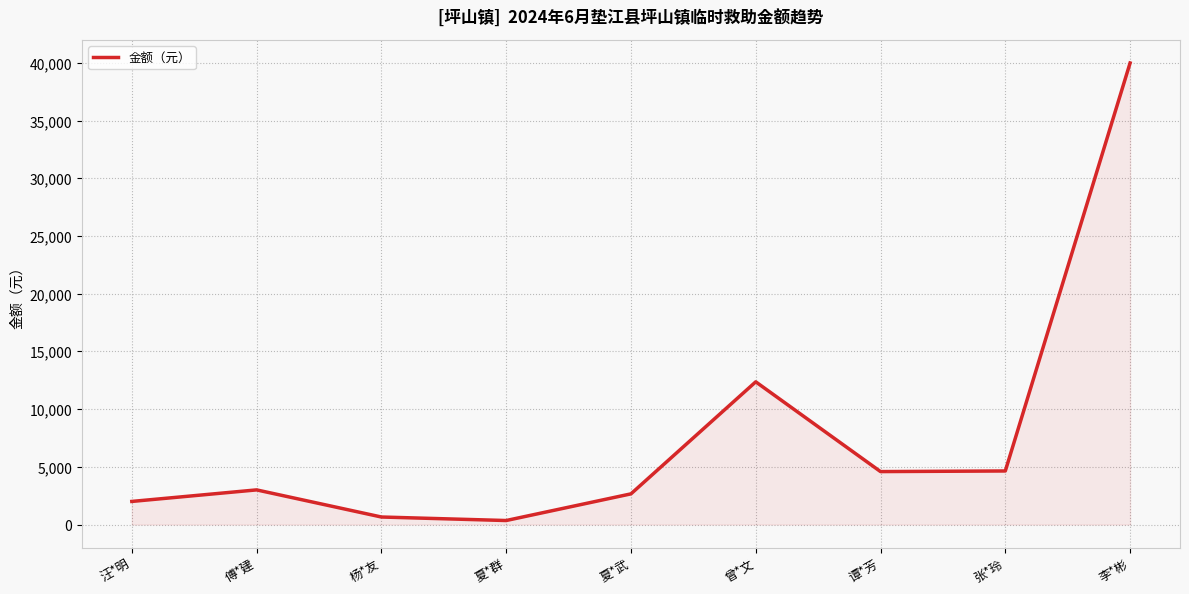

Which has a higher value, 杨*友 or 谭*芳?

谭*芳